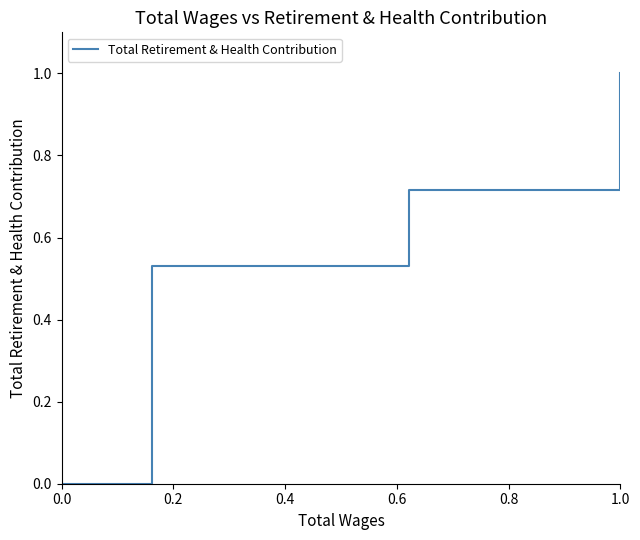

Count the number of data series in this chart.

1